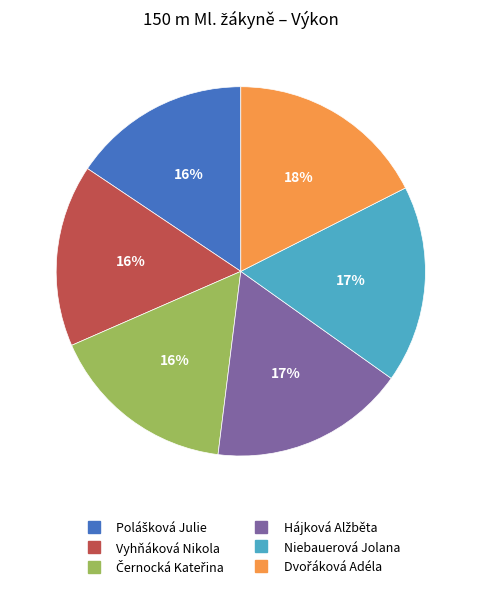

What is the ratio of the value at Vyhňáková Nikola to the value at Niebauerová Jolana?

0.9